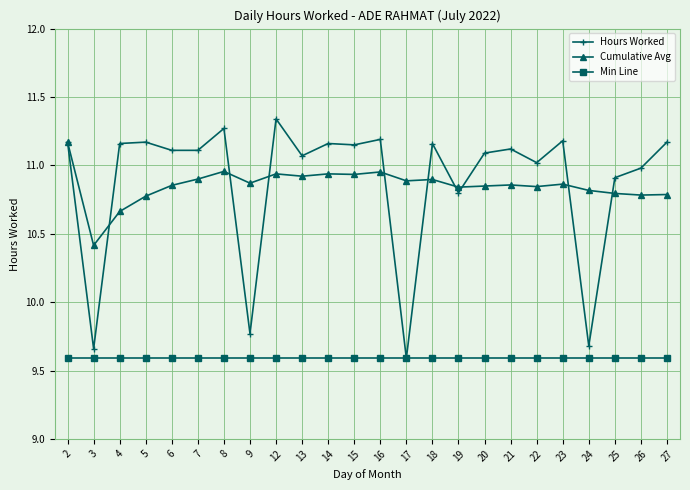

True or false: Cumulative Avg and Min Line cross at least once.

False